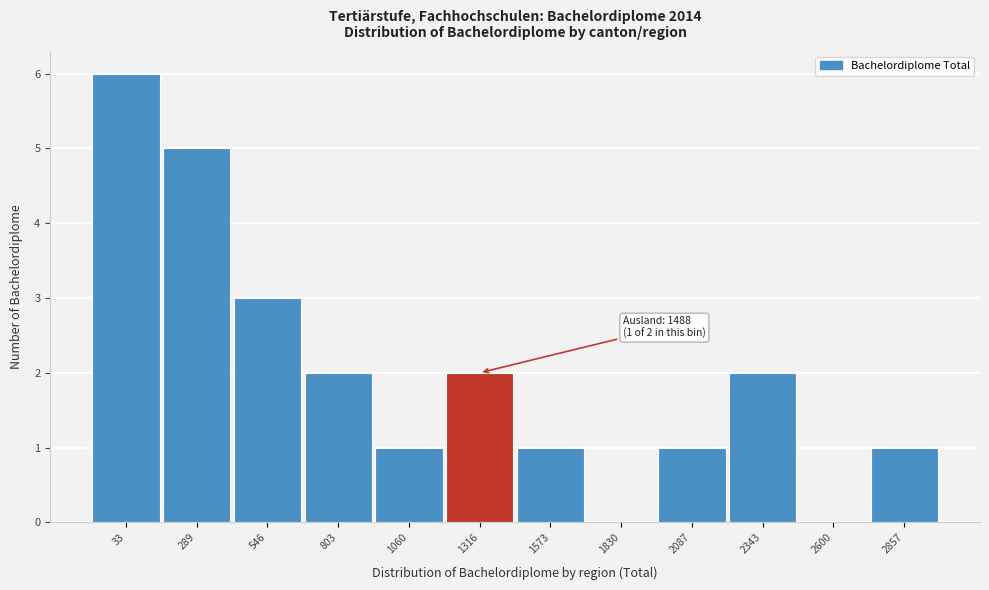

Reading left to right, what are all the values shown in this chart?

33=6	289=5	546=3	803=2	1060=1	1316=2	1573=1	1830=0	2087=1	2343=2	2600=0	2857=1